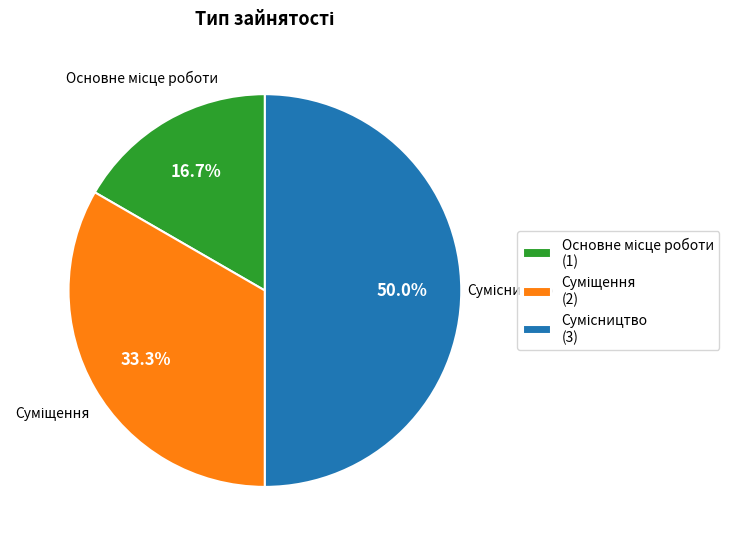

Between Основне місце роботи and Сумісництво, which is larger?

Сумісництво